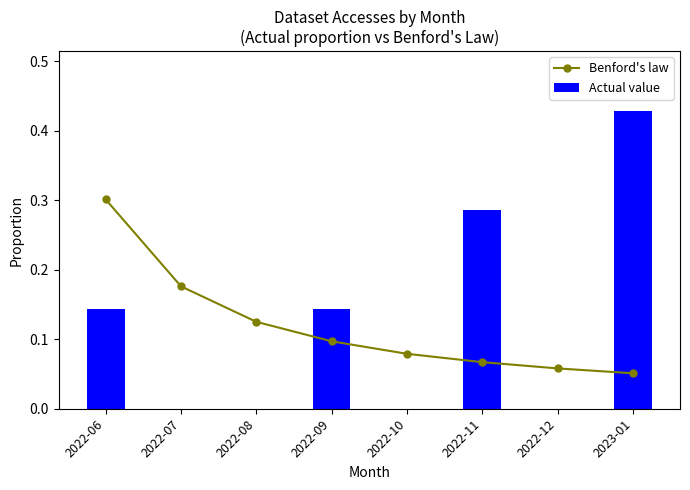

Rank the series at 2022-11 from highest to lowest value.

Actual value, Benford's law